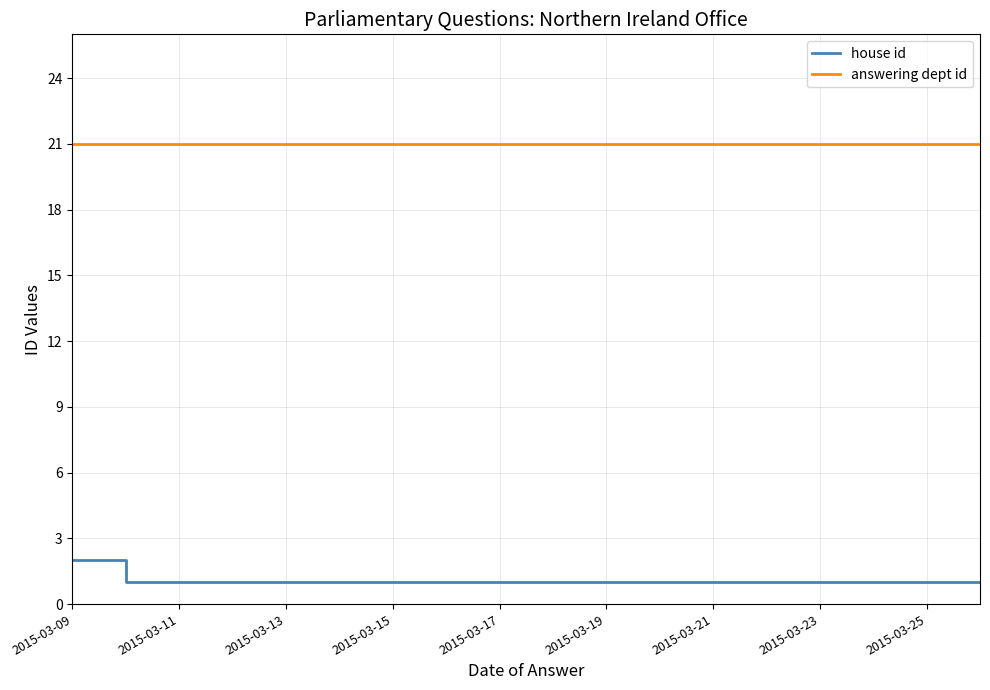

At how many categories does at least one series exceed 18?

7